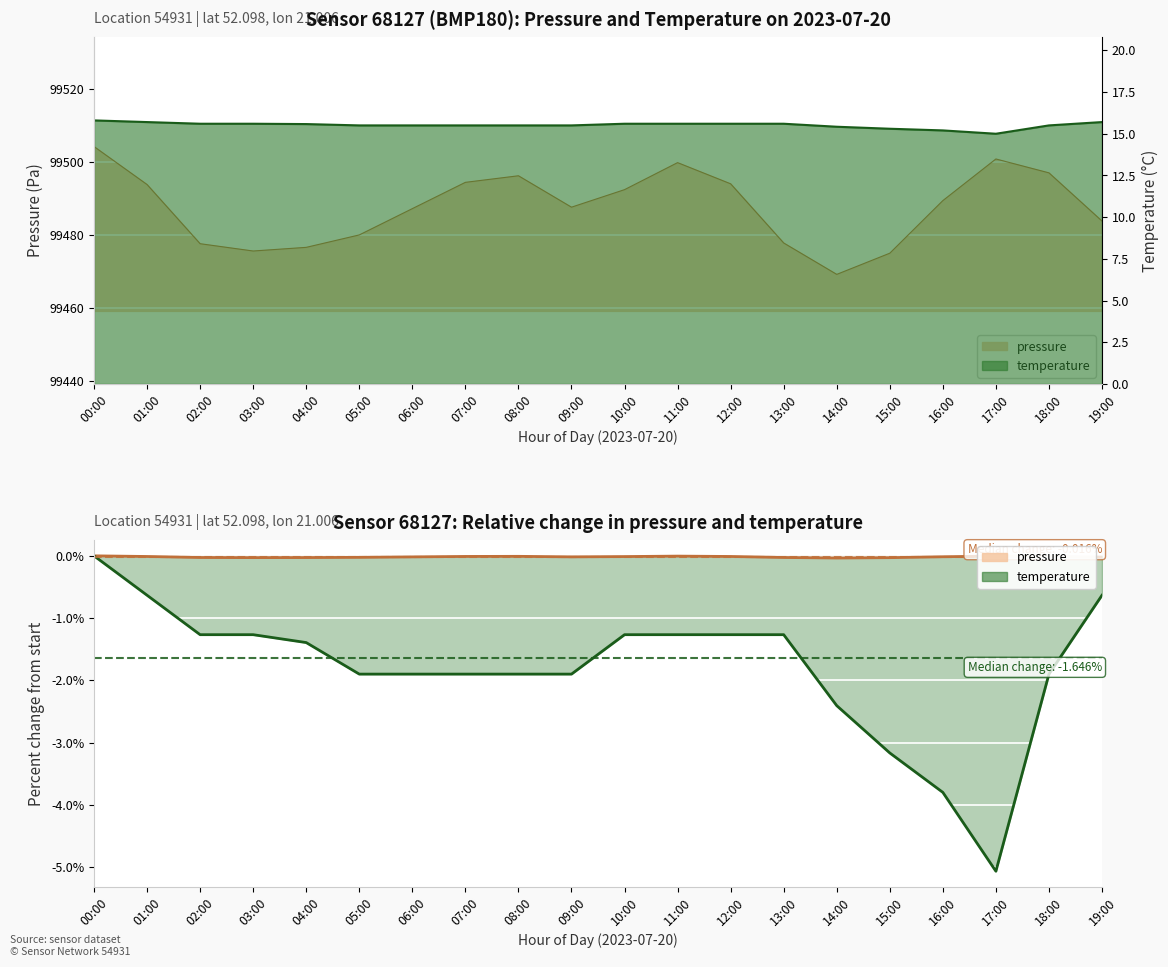

At how many categories does at least one series exceed -4?

20